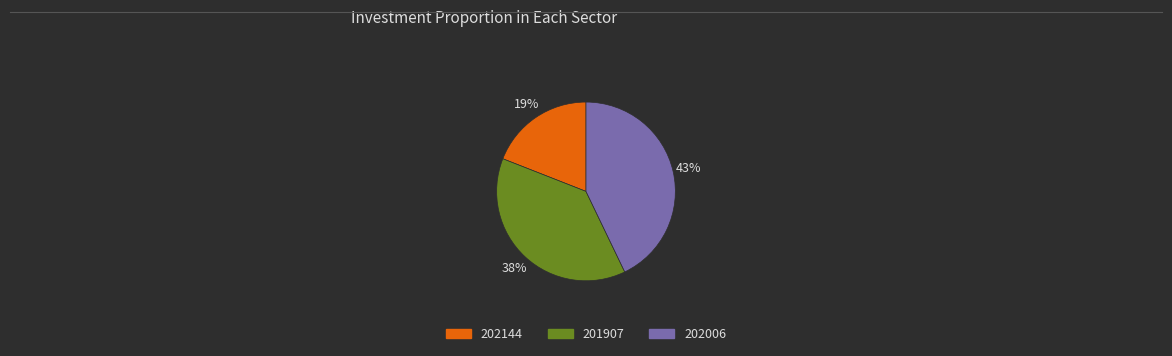

Which has a higher value, 202006 or 201907?

202006